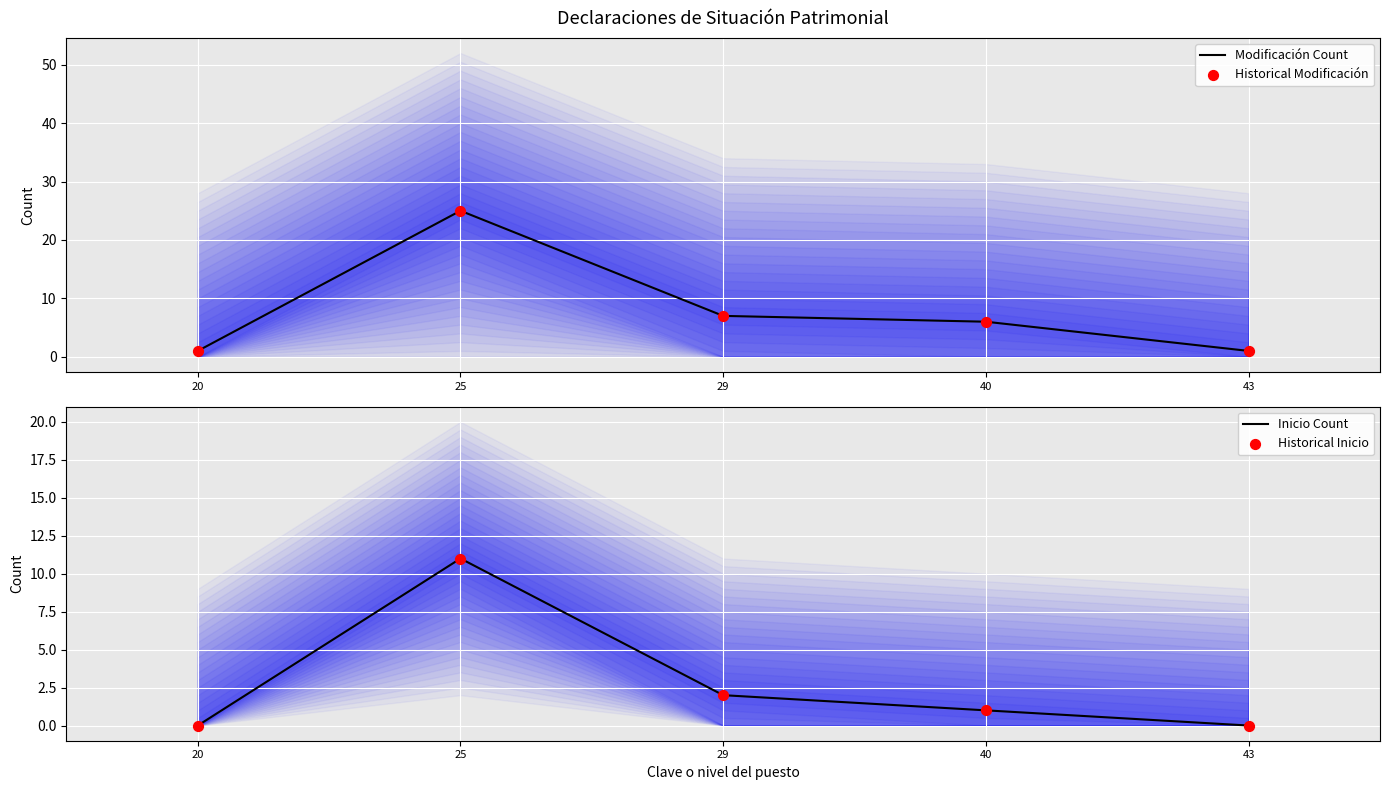

Which series reaches the minimum Y coordinate?

Inicio Count